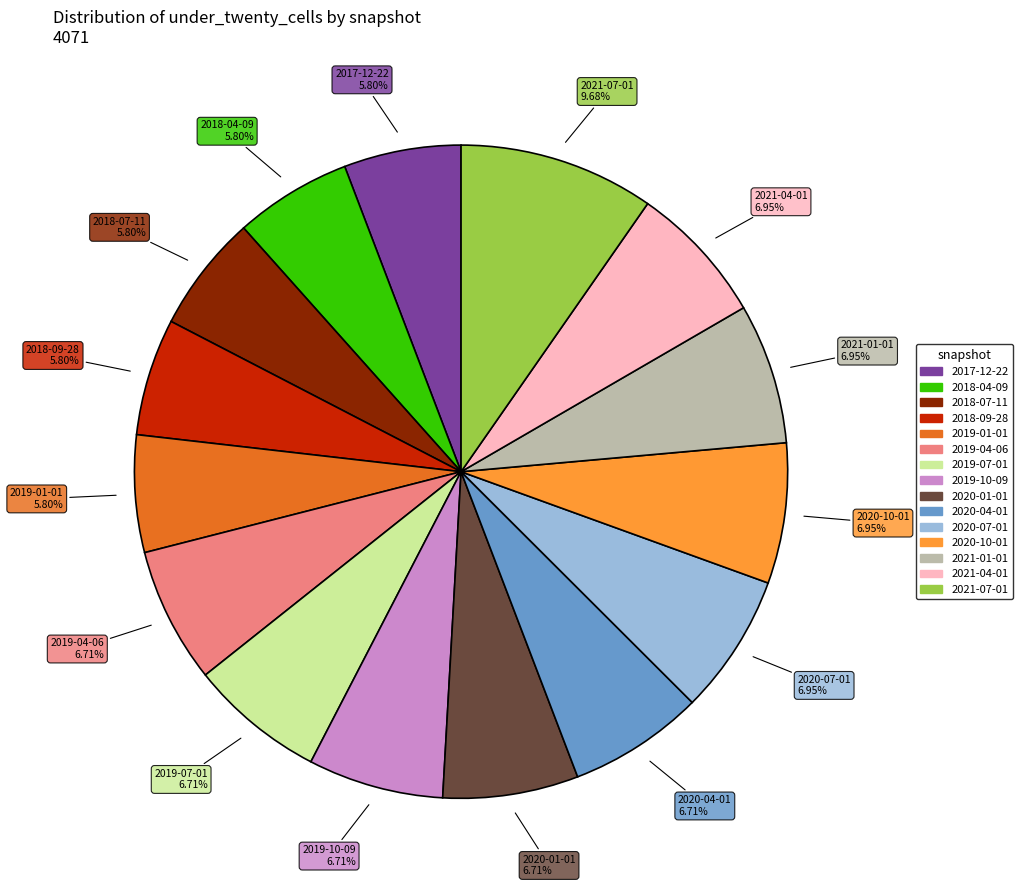

Which category has the biggest portion of the pie?

2021-07-01